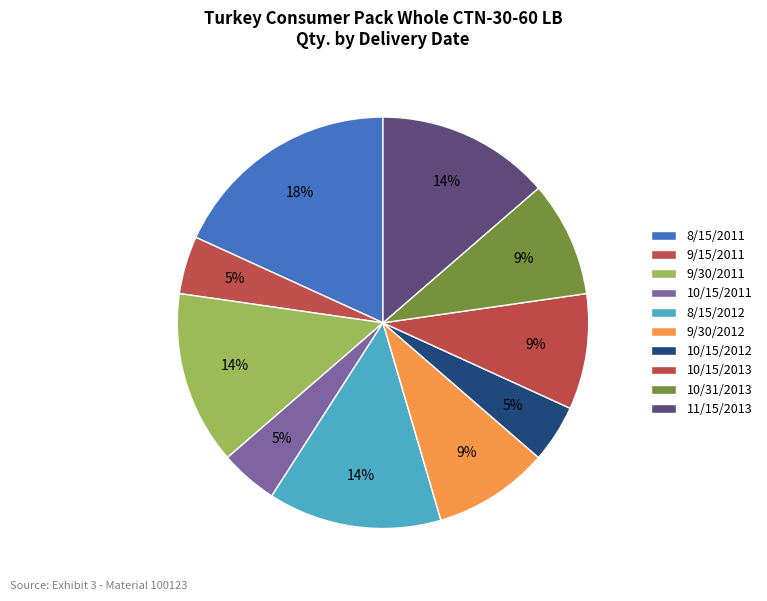

How many segments does this pie chart have?

10